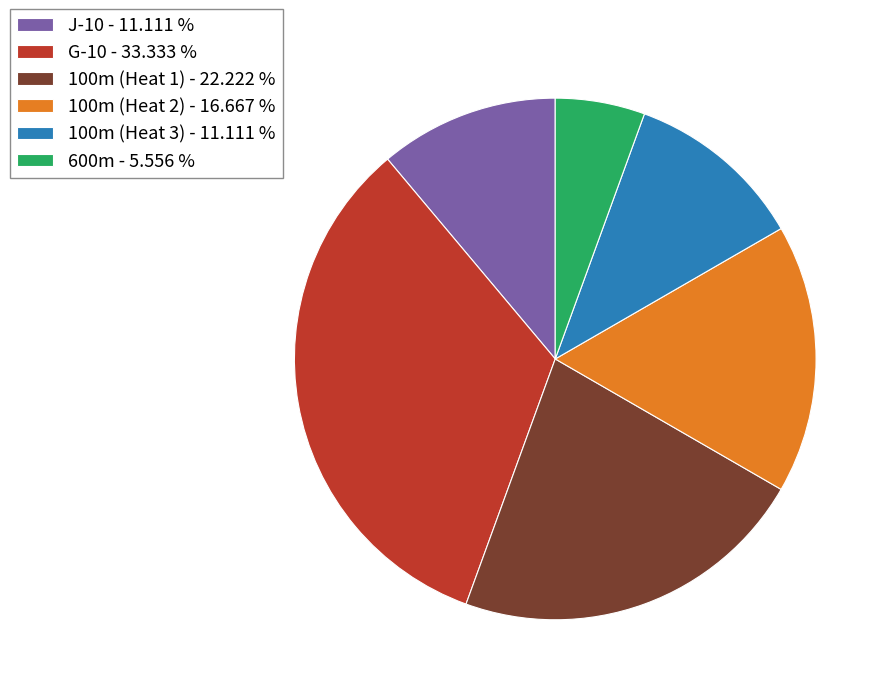

Does any single category account for the majority?

No